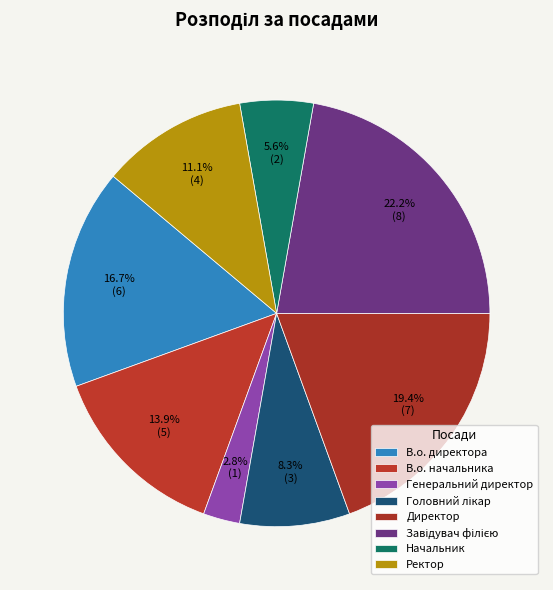

What percentage is NOT represented by Завідувач філією?

77.8%